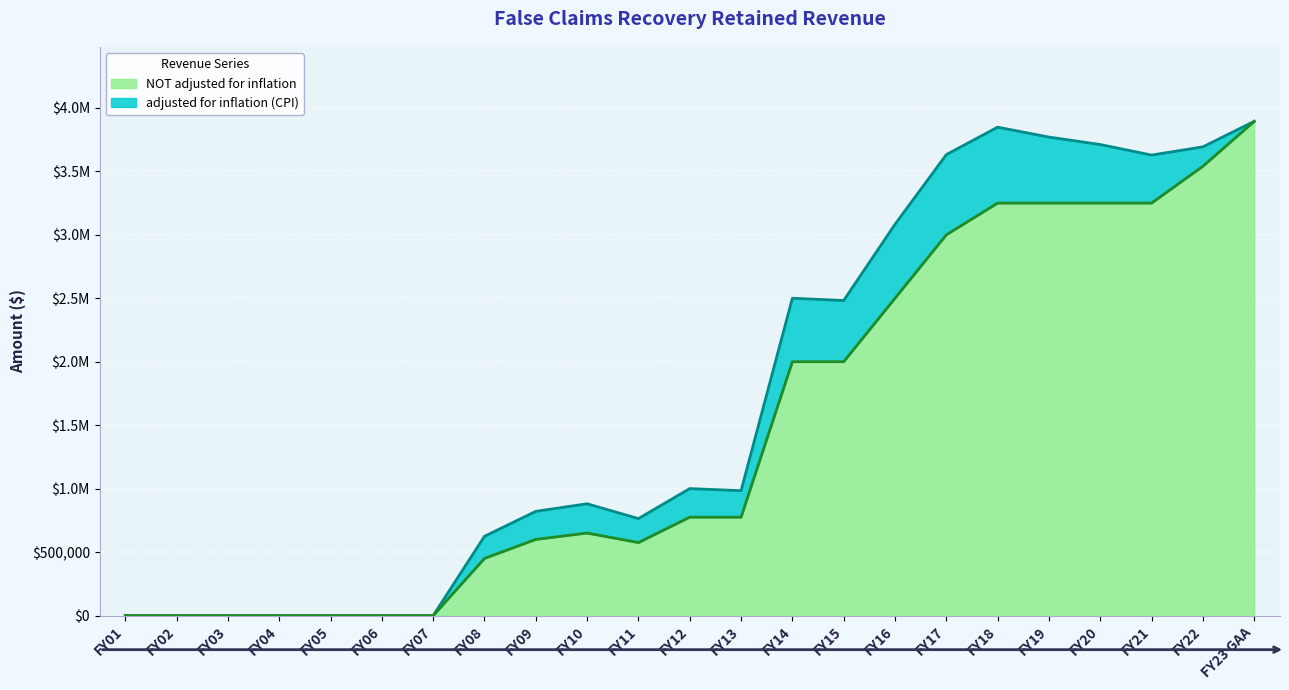

How many lines are shown in the chart?

2